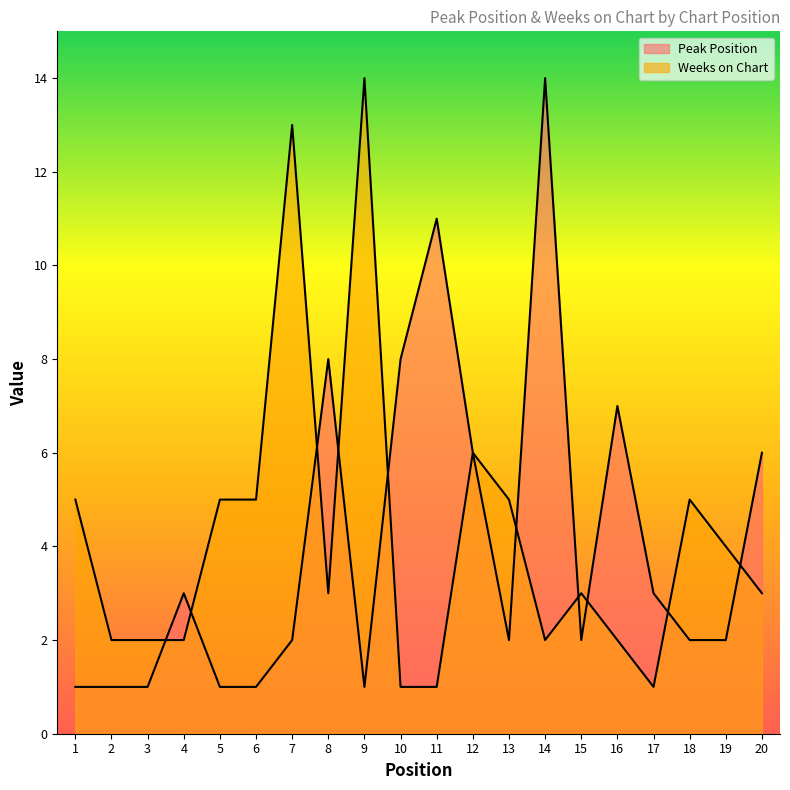

Reading left to right, transcribe all the data shown in this chart.

Peak Position: 1	1	1	3	1	1	2	8	1	8	11	6	2	14	2	7	3	2	2	6
Weeks on Chart: 5	2	2	2	5	5	13	3	14	1	1	6	5	2	3	2	1	5	4	3